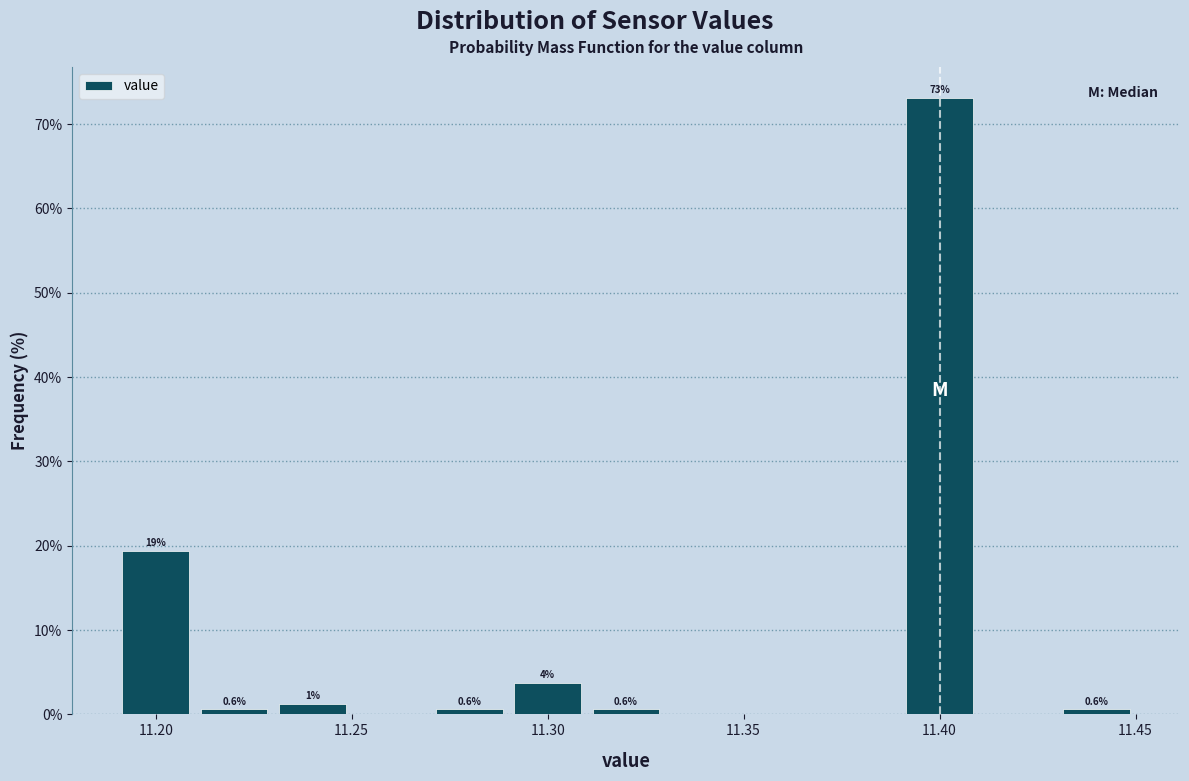

Which range on the x-axis has the tallest bar?

11.39 to 11.41